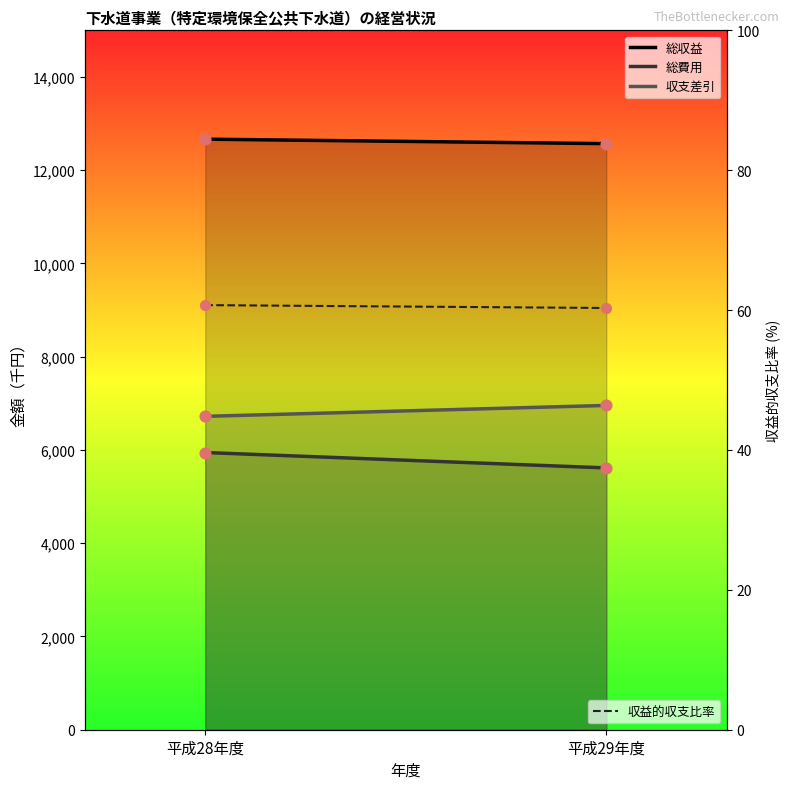

Which series contains the lowest Y value?

収益的収支比率